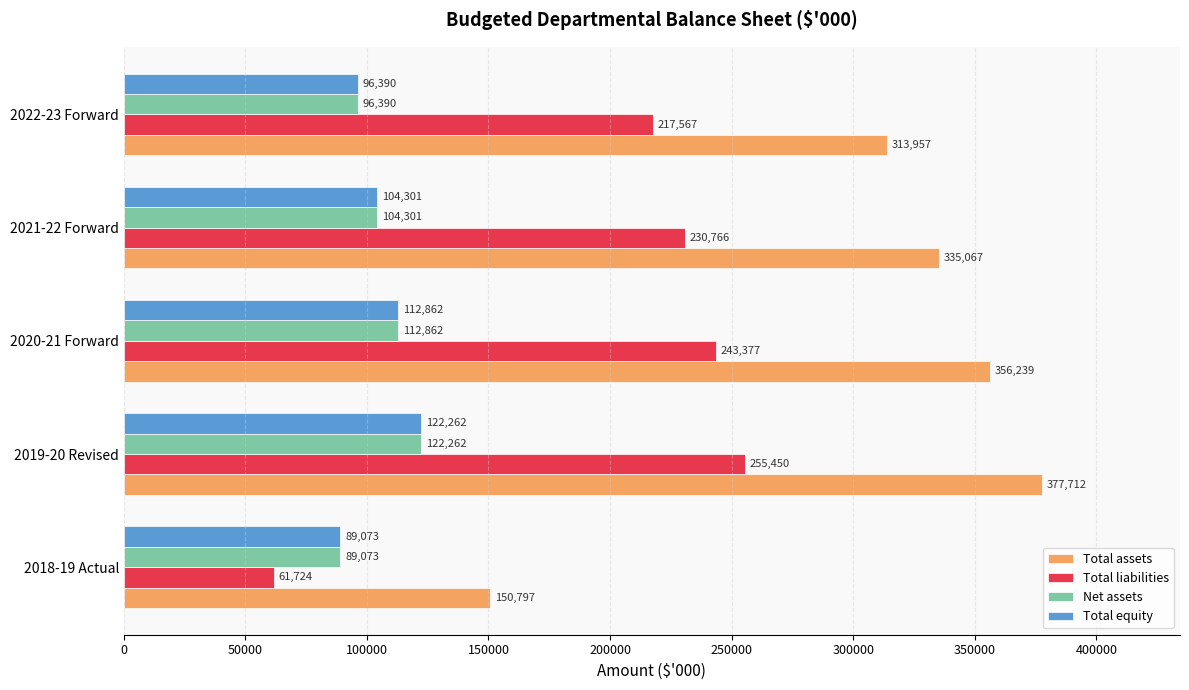

Read the Total assets value at 2018-19 Actual.

150797